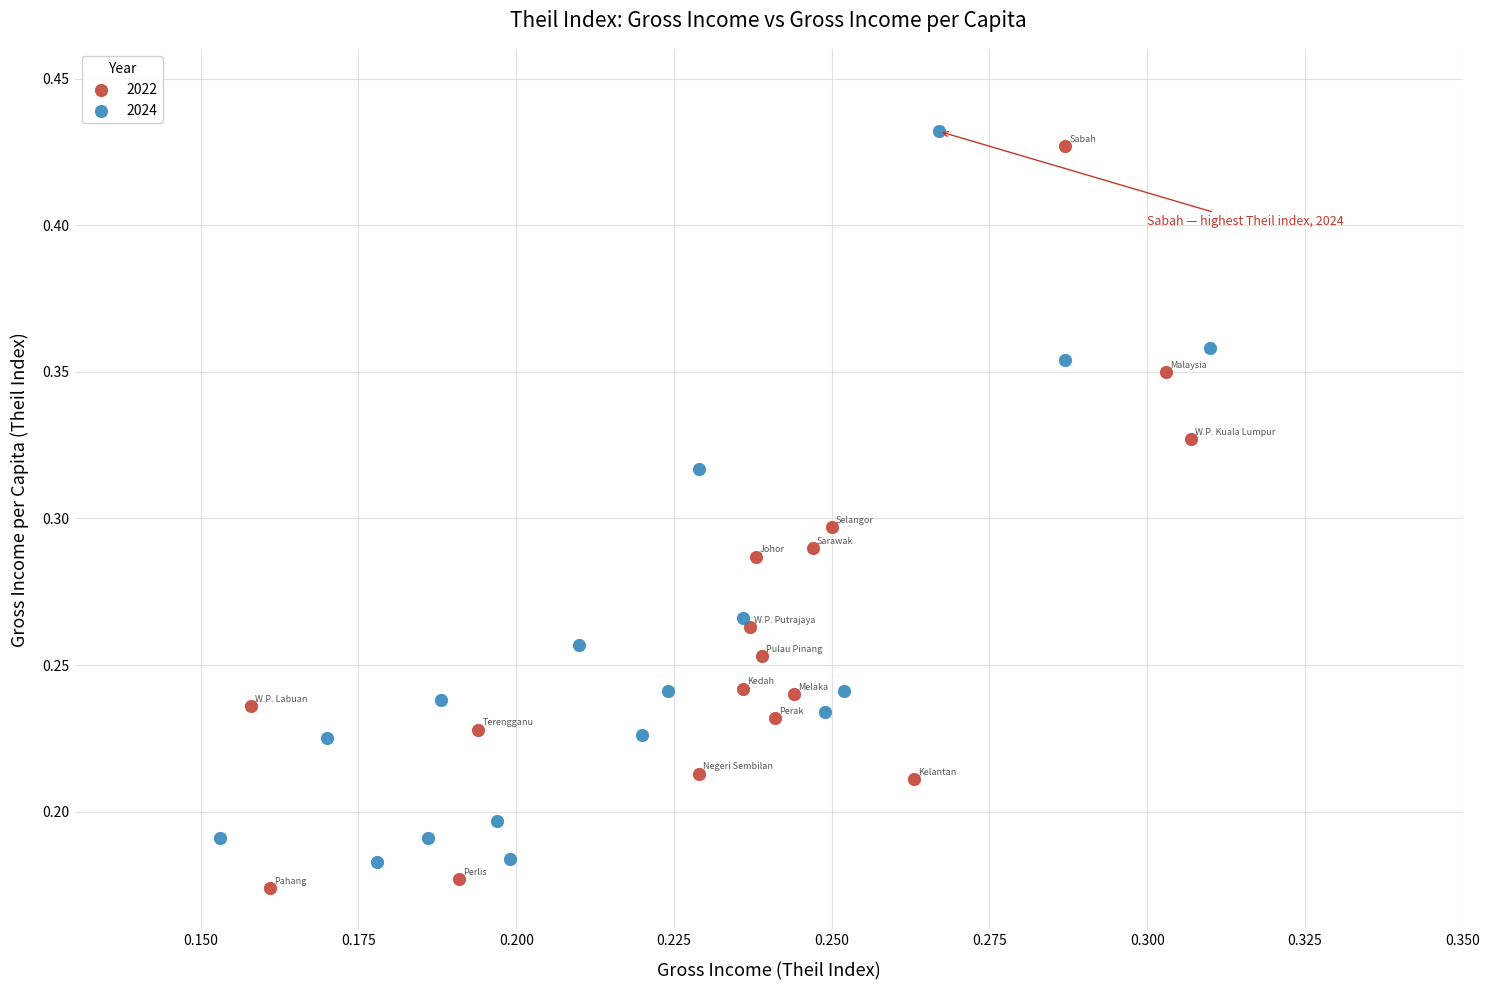

Which series has the widest spread of Y values?

2022